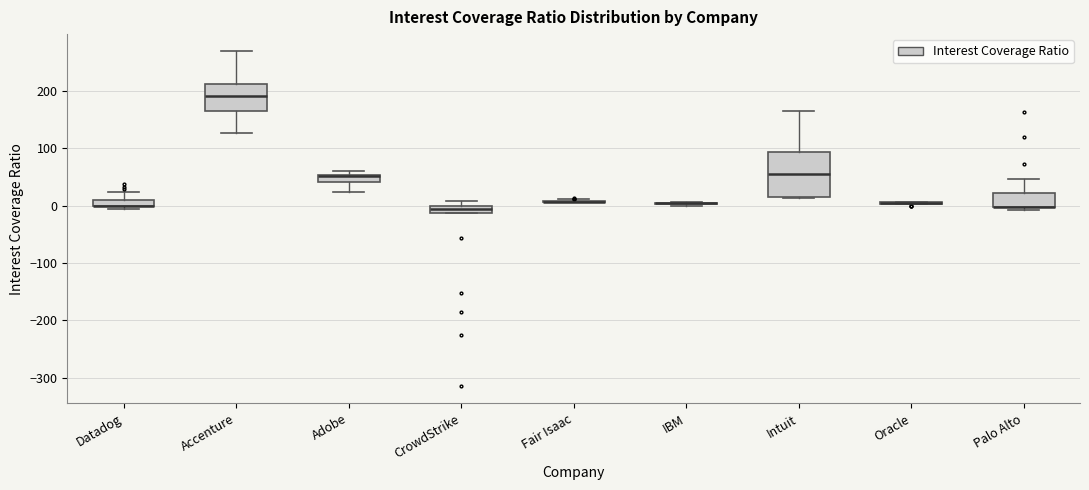

Comparing the boxes themselves (not the whiskers), which one is the tallest?

Intuit